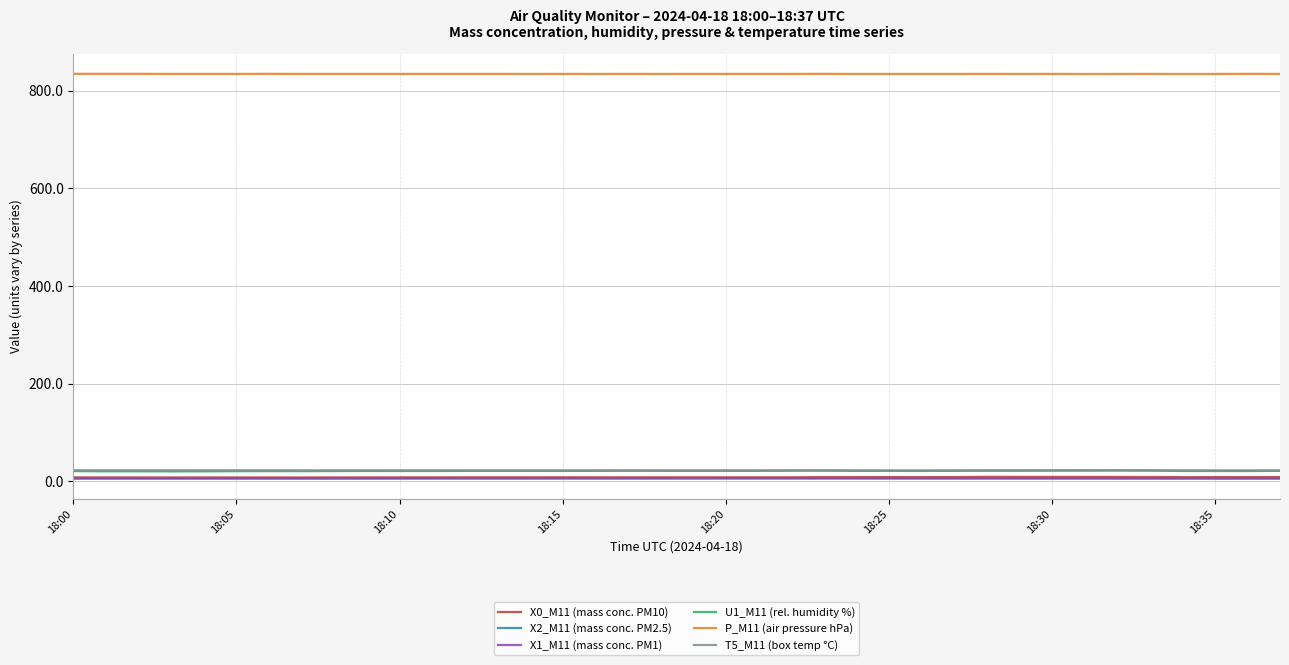

Which series has the largest total across all categories?

P_M11 (air pressure hPa)